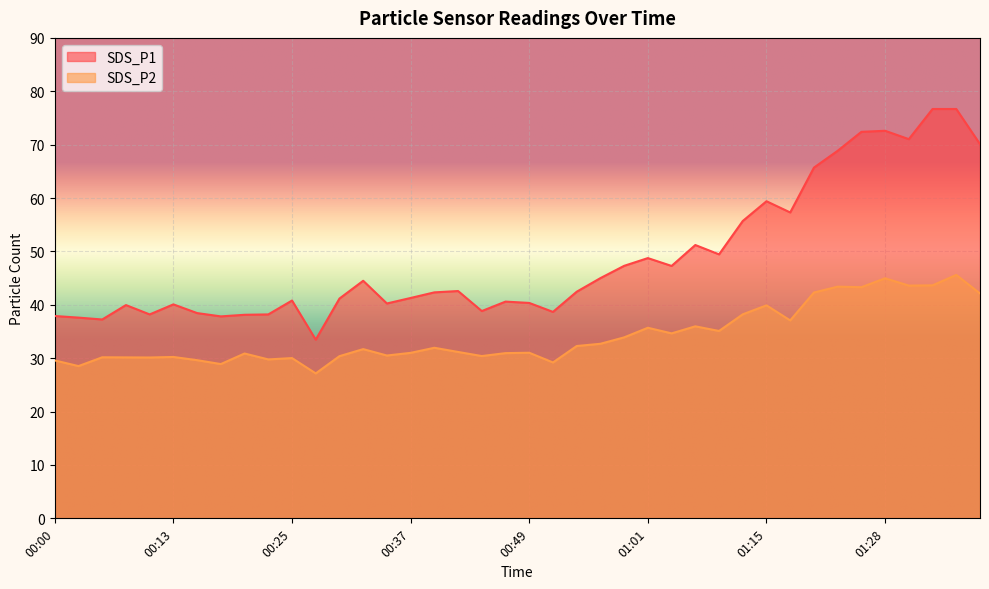

List the series in order of their overall mean, highest first.

SDS_P1, SDS_P2